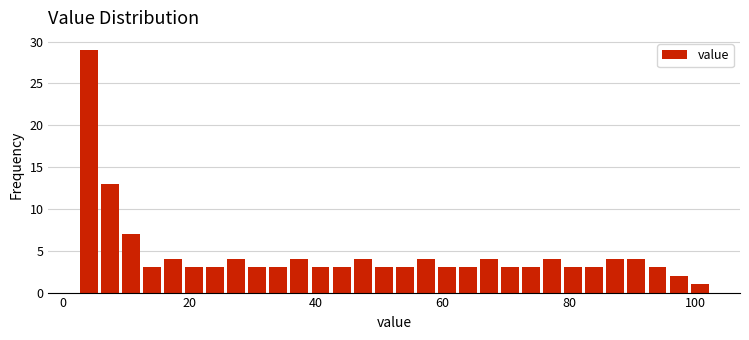

Around what value on the x-axis is the tallest bar? Give the approximate position of its centre, as read against the axis.

4